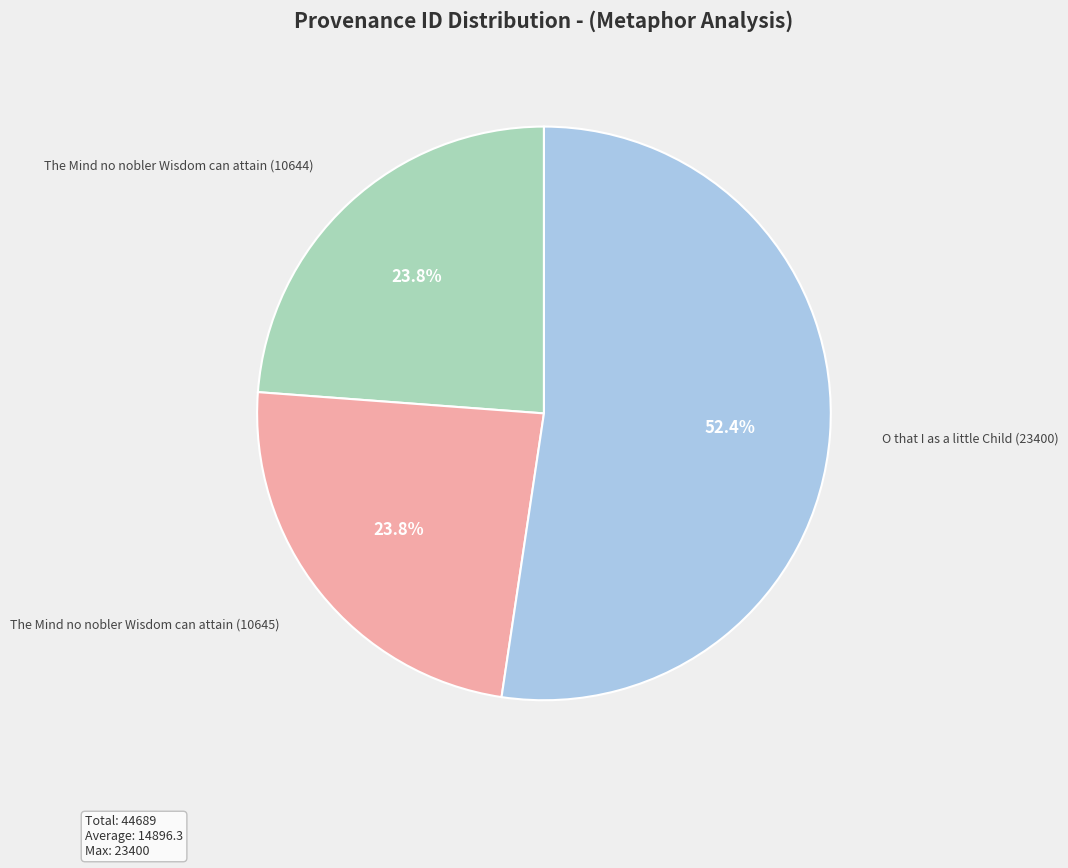

Is there any slice that represents more than half of the pie?

Yes